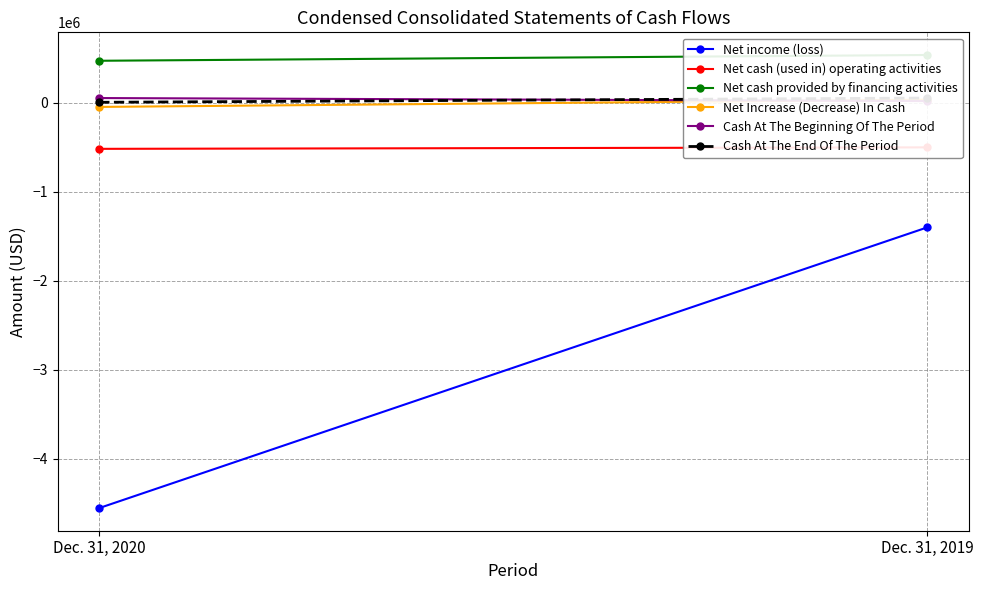

Which category has the highest value across all series?

Dec. 31, 2019